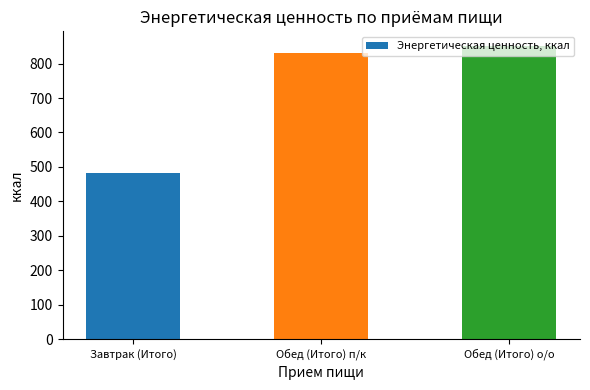

Reading left to right, what are all the values shown in this chart?

482.4	831.0	851.2